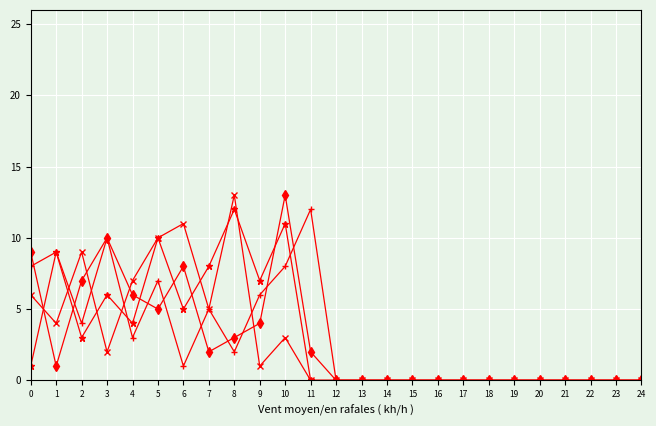

At which category is the sum across all series the highest?

10